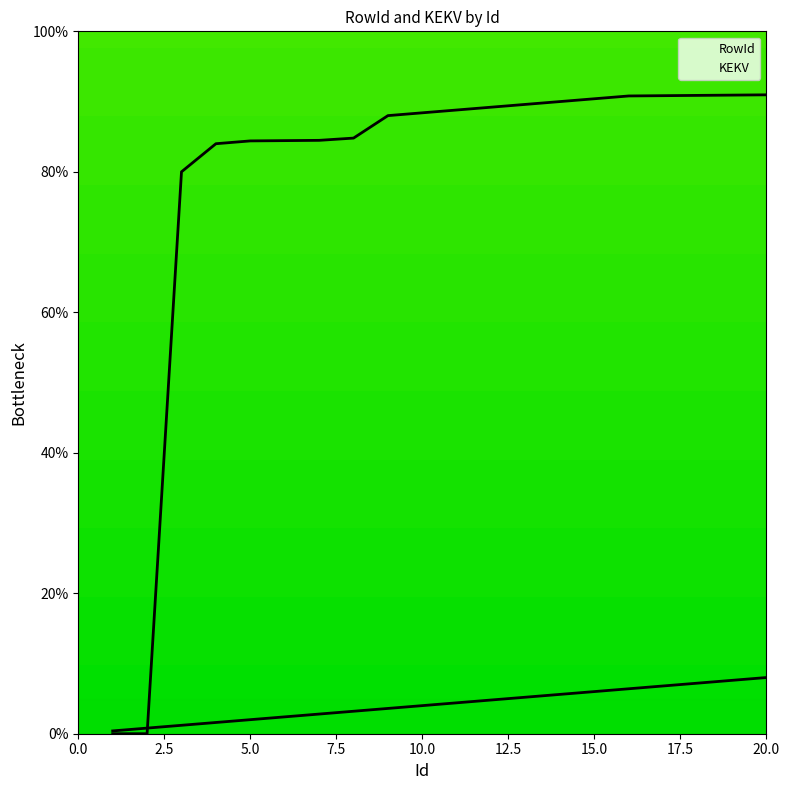

Is the value of RowId at 6 greater than the value of KEKV at 6?

No